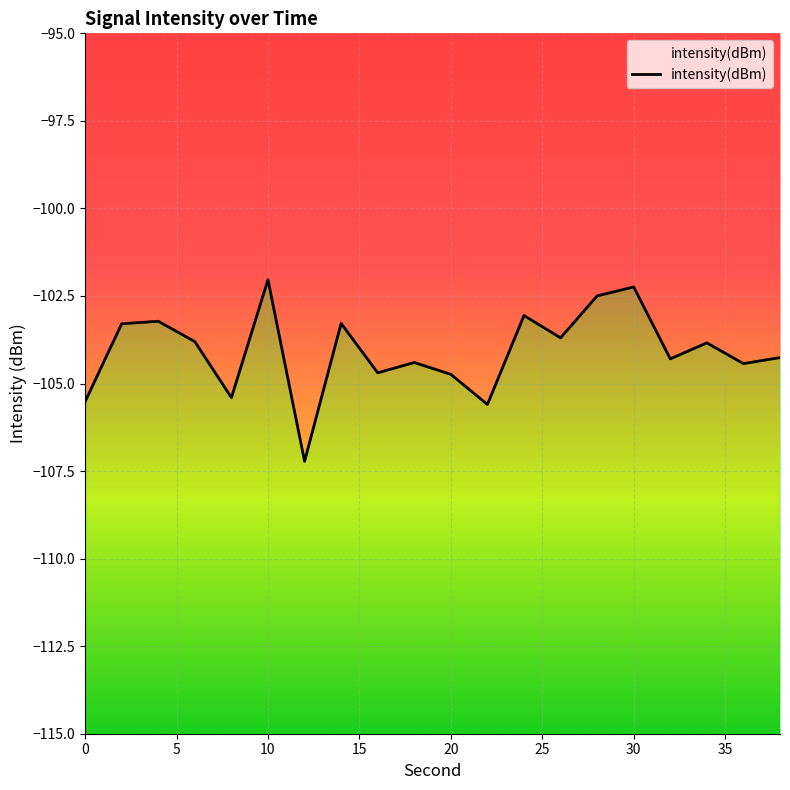

What is the difference between the second highest and minimum values?

5.0